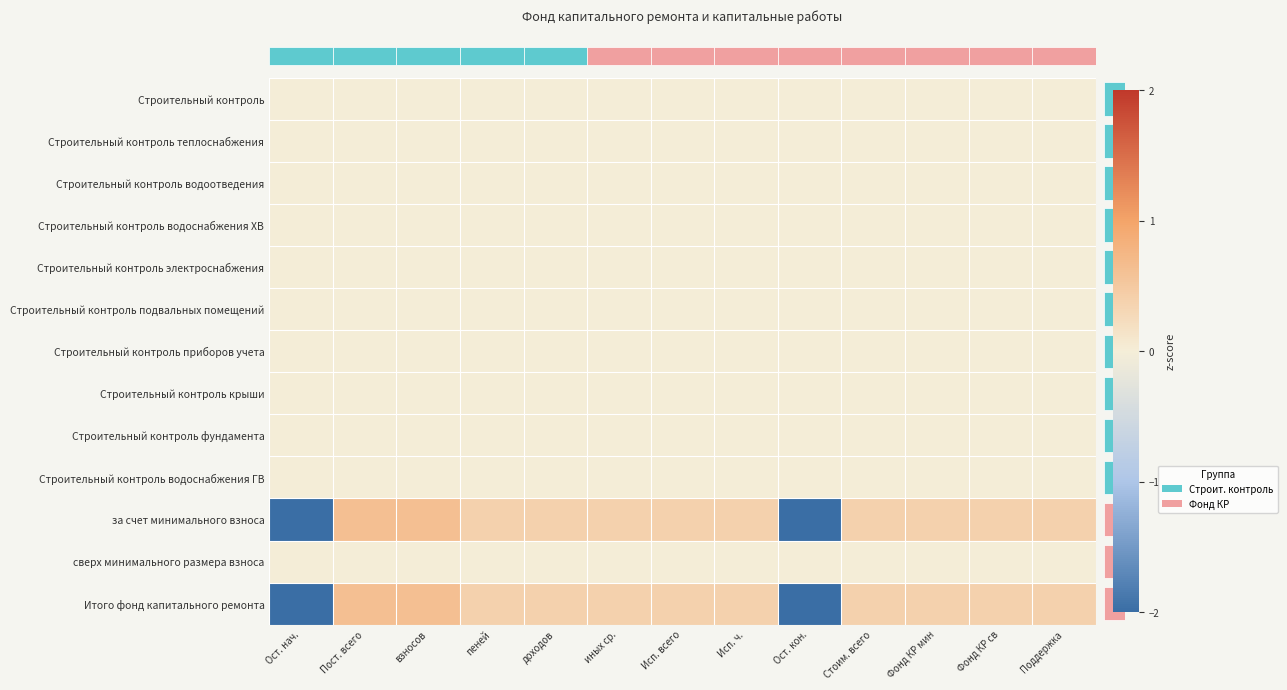

How many series are shown in this chart?

13